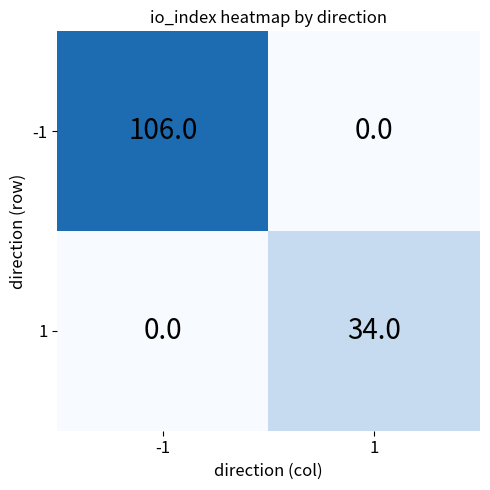

Reading right to left, transcribe all the data shown in this chart.

-1: 1=0	-1=106
1: 1=34	-1=0